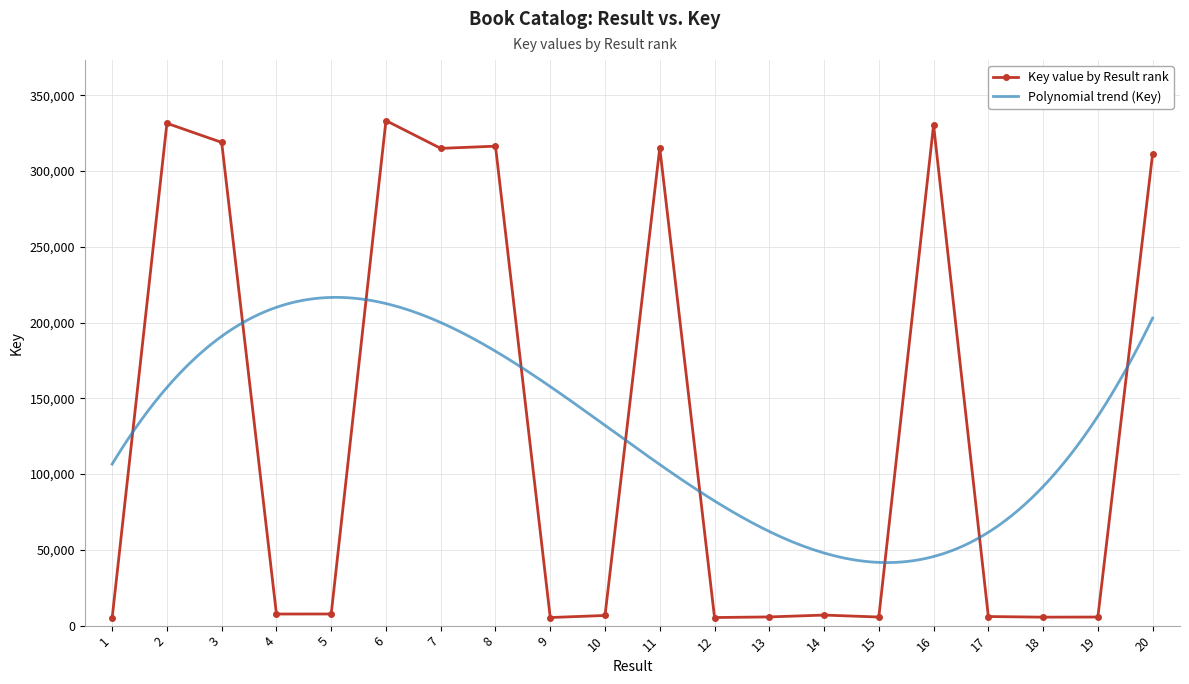

Rank the categories by value from lowest to highest.

1, 12, 9, 18, 19, 15, 13, 17, 10, 14, 4, 5, 20, 7, 11, 8, 3, 16, 2, 6